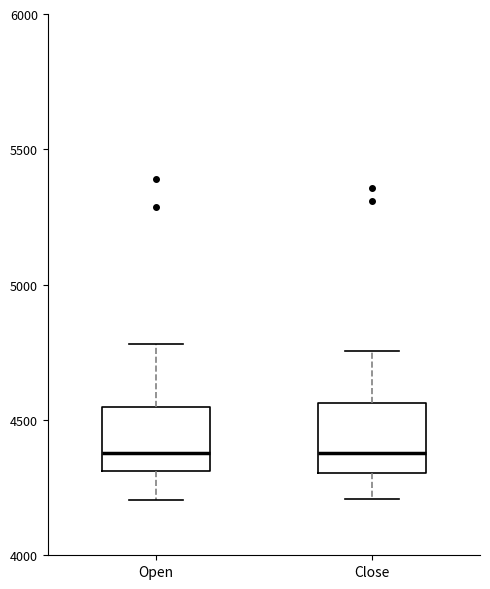

Reading left to right, transcribe this box plot: for each box, give where its median line is, the range the box spans, and where its two whiskers end, as read against the y-axis. The values are not printed on the chart, so give them approximately, as read against the axis.

Open: median 4400, box 4300 to 4550, whiskers 4200 to 4800
Close: median 4400, box 4300 to 4550, whiskers 4200 to 4750